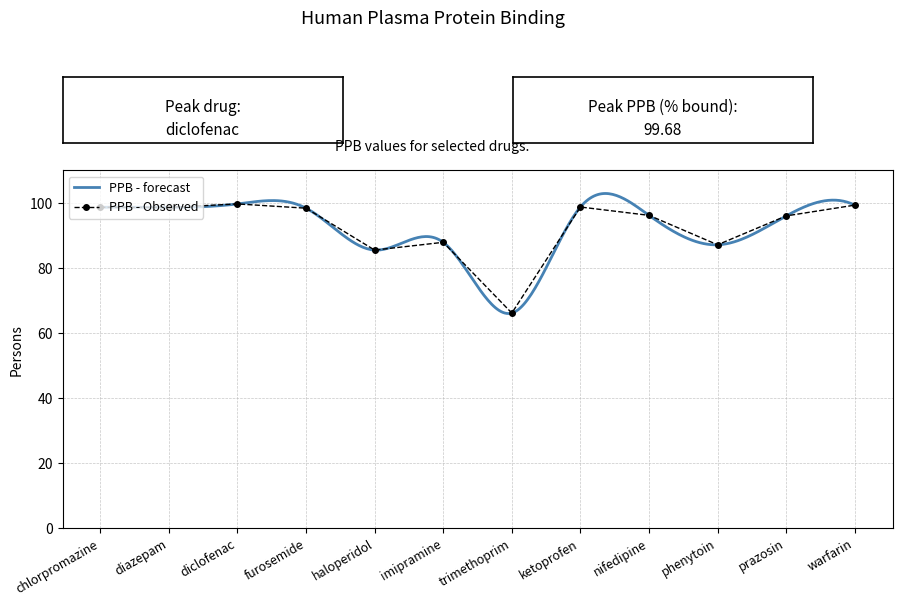

At which category does the data reach its first local peak?

diclofenac